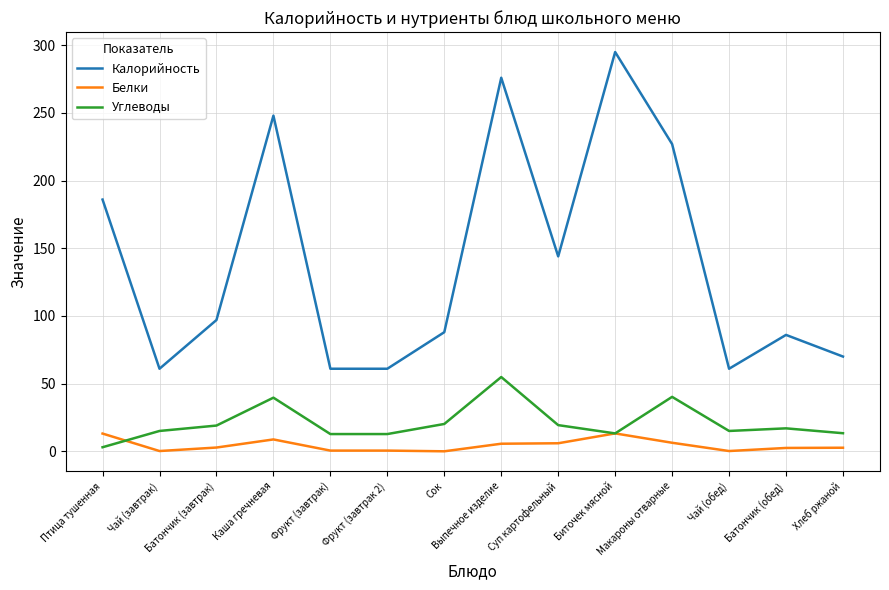

True or false: Белки and Калорийность intersect in this chart.

False